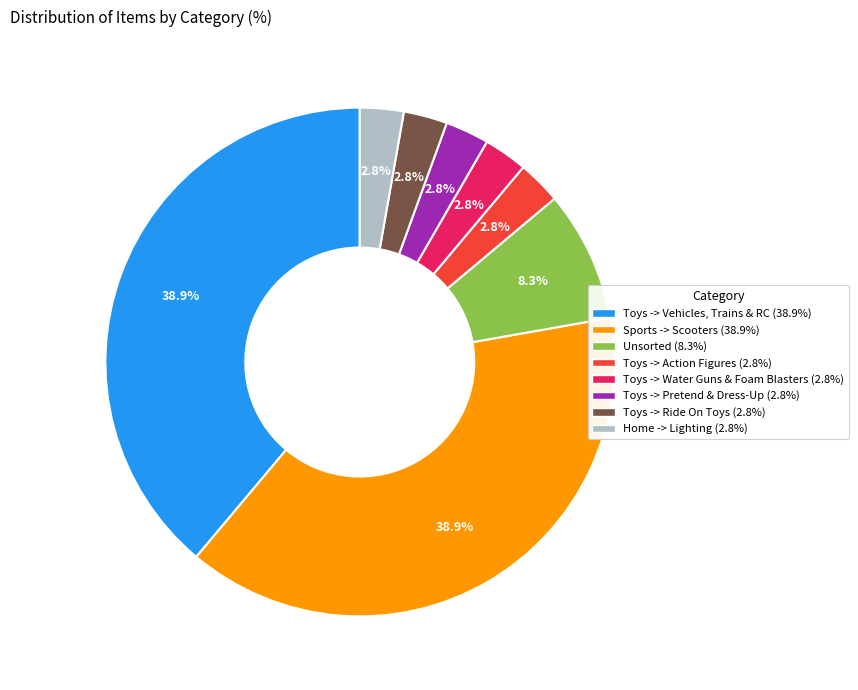

Is there any slice that represents more than half of the pie?

No